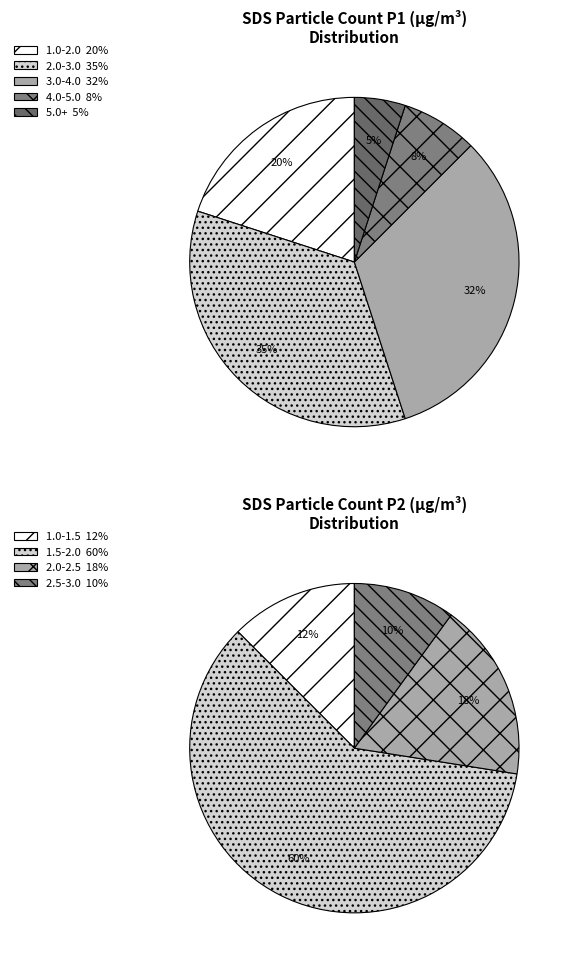

Does 33 account for over 50% of the chart?

No